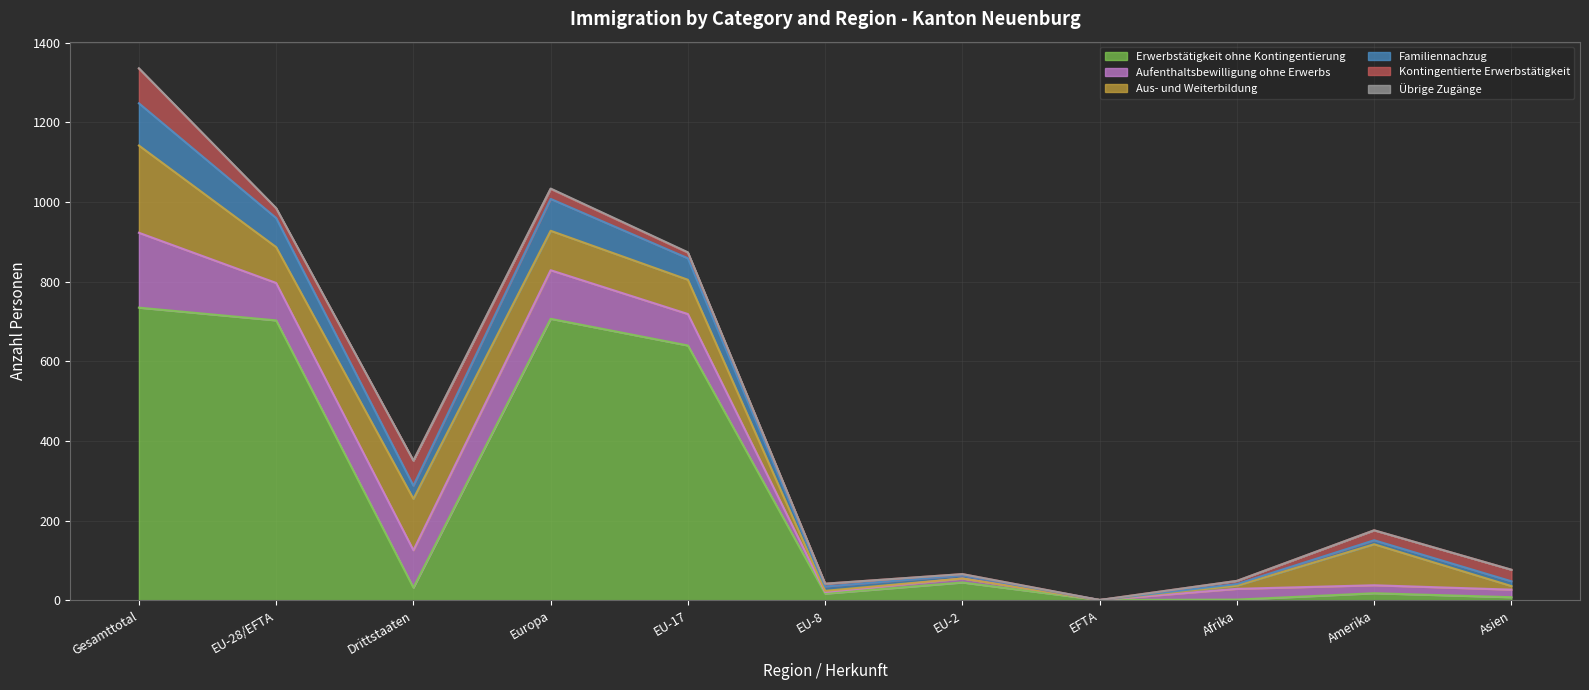

True or false: Übrige Zugänge has a value of 283 at EU-17.

False